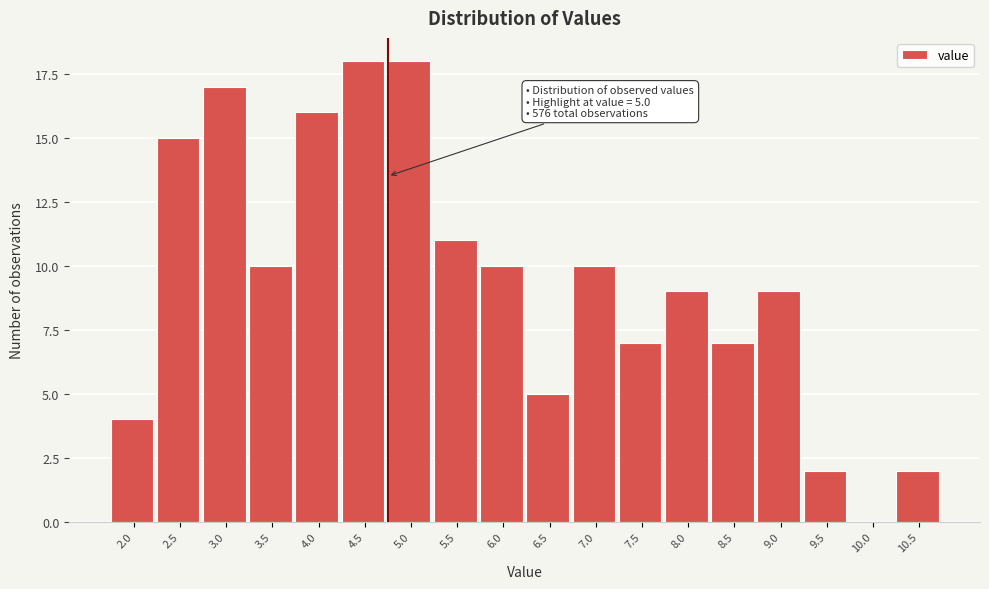

Reading left to right, transcribe all the data shown in this chart.

2.0=4	2.5=15	3.0=17	3.5=10	4.0=16	4.5=18	5.0=18	5.5=11	6.0=10	6.5=5	7.0=10	7.5=7	8.0=9	8.5=7	9.0=9	9.5=2	10.0=0	10.5=2